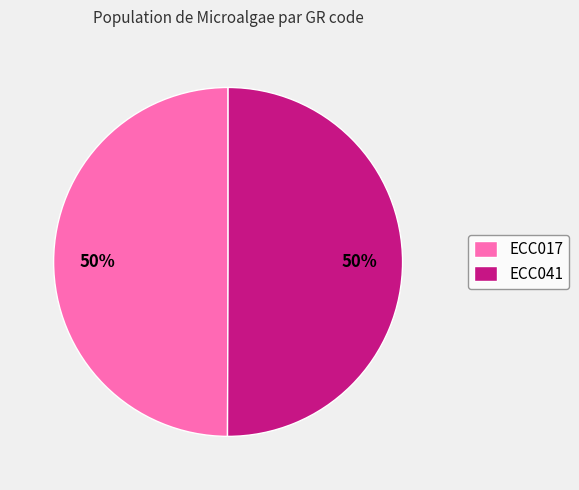

Is the sum of ECC017 and ECC041 greater than half?

Yes